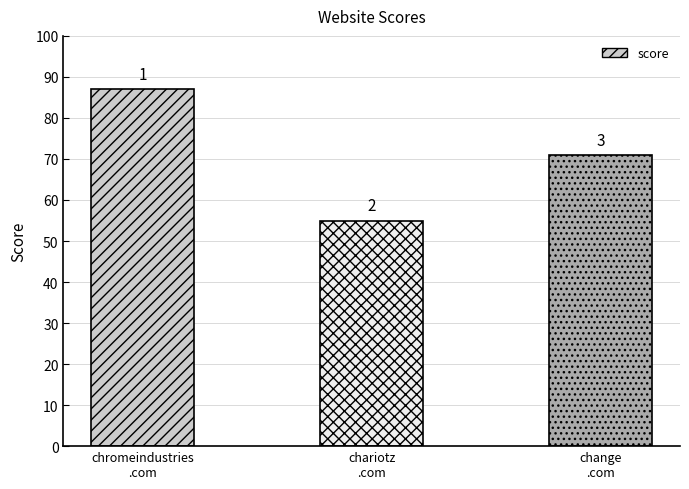

Does the chart contain any negative values?

No